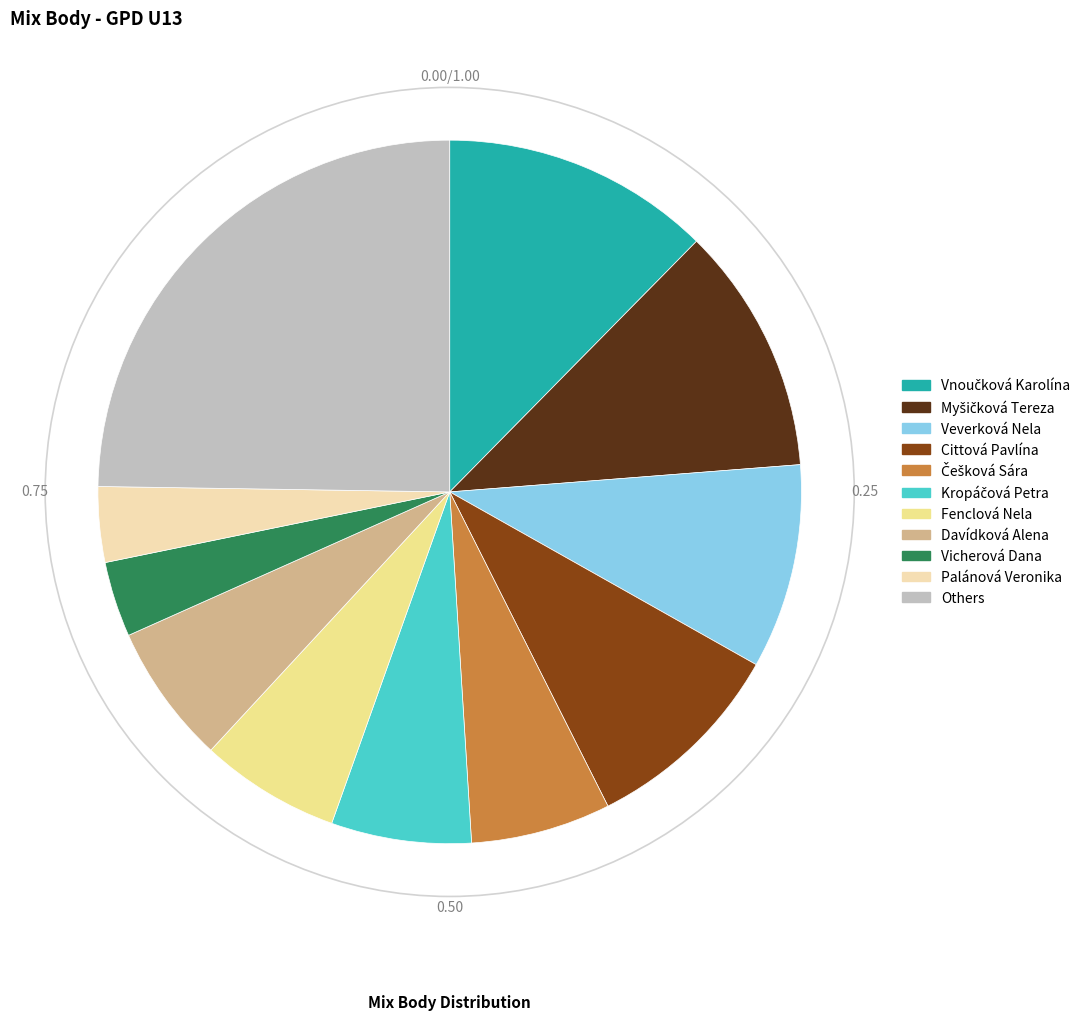

Is there any slice that represents more than half of the pie?

No